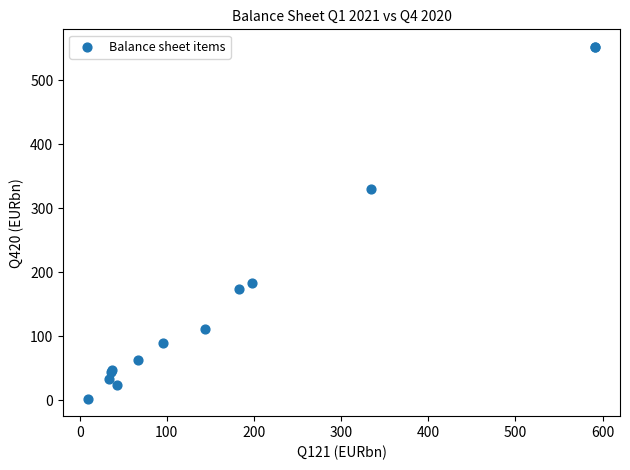

What Y value in the scatter plot is closest to 277?

330